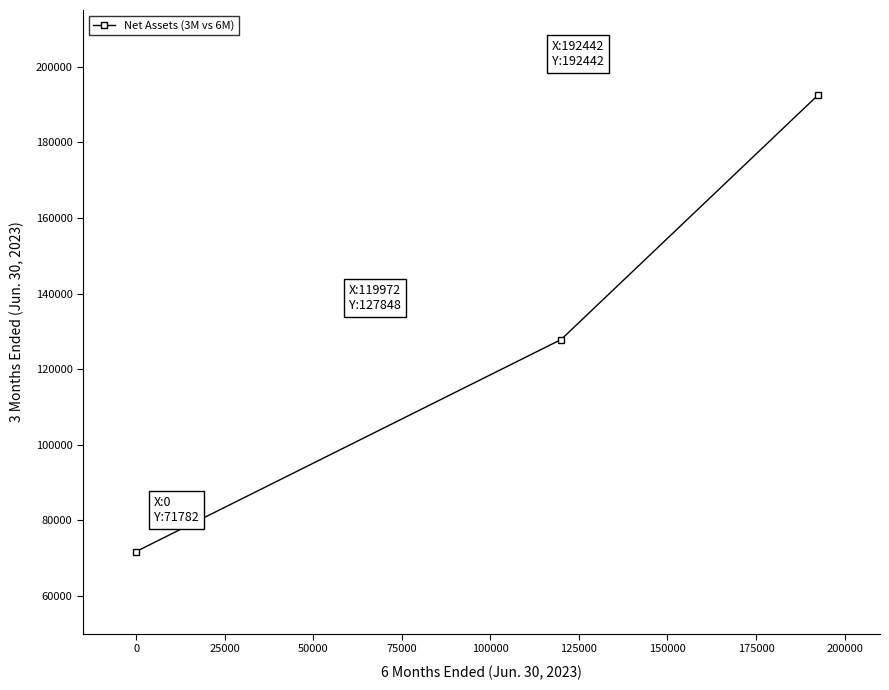

What is the difference between the maximum and minimum values?

120660